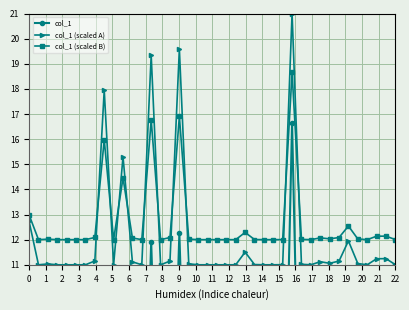

True or false: col_1 (scaled A) and col_1 (scaled B) cross at least once.

True